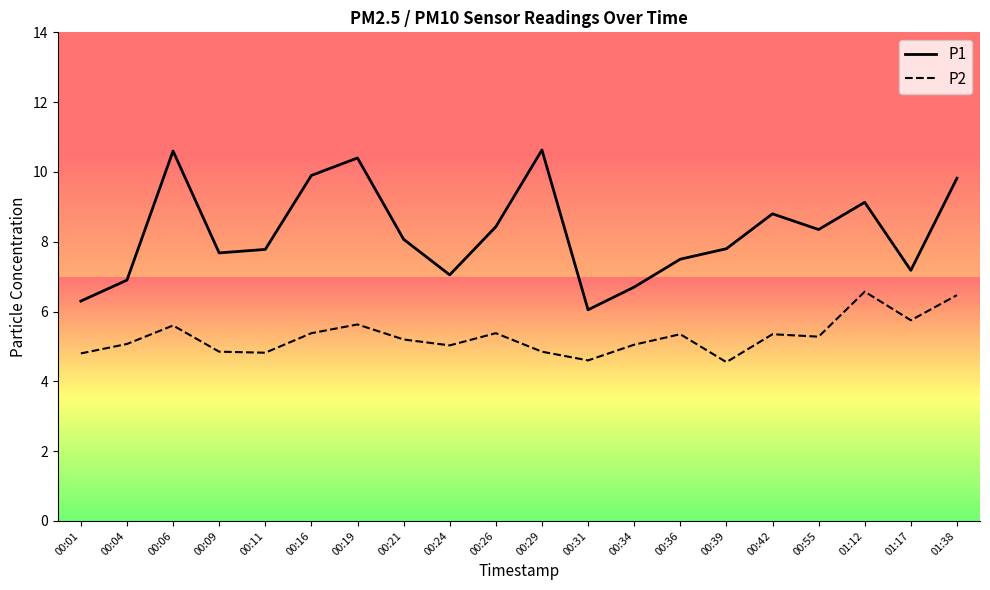

At 00:55, list the series in order from largest to smallest.

P1, P2